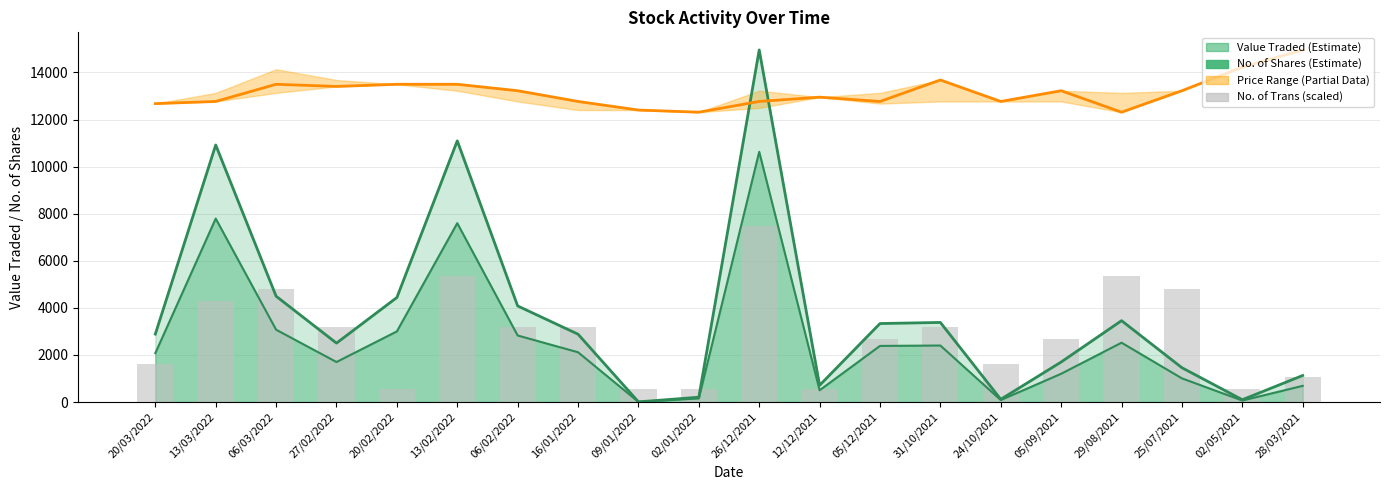

What is the value of the 6th bar from the left?

5341.4